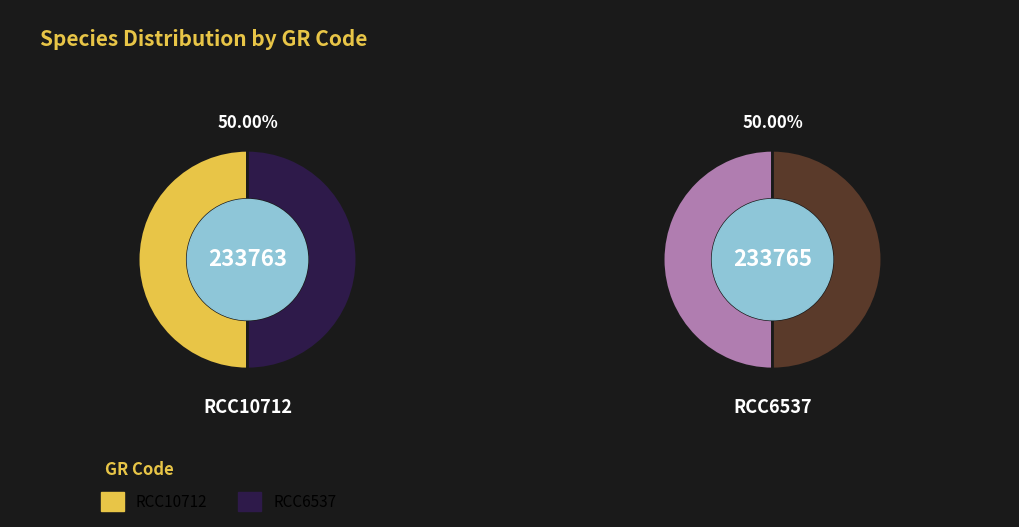

Approximately how many times larger is the value at RCC10712 compared to RCC6537?

1.0